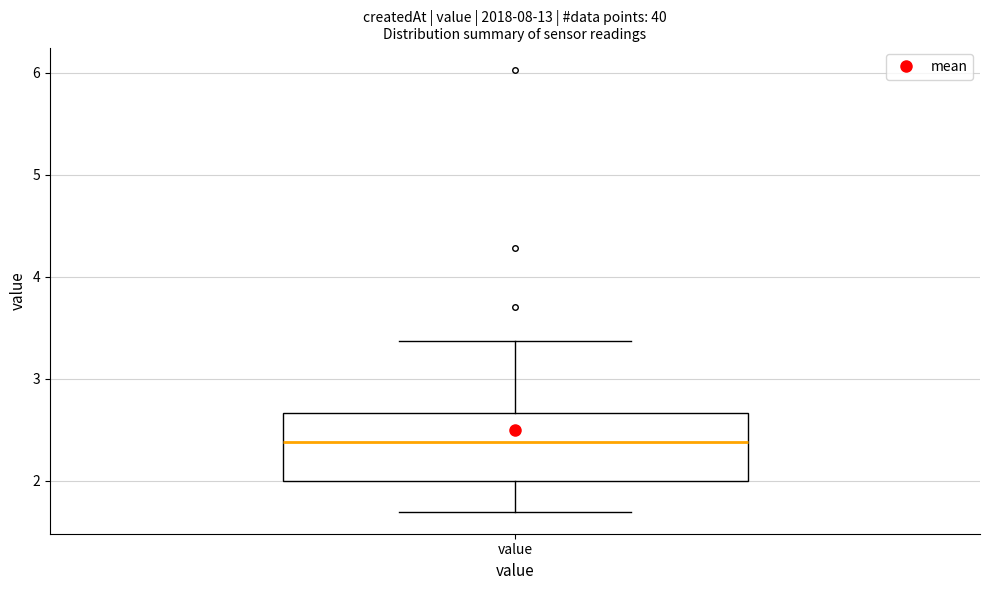

Where is the lower edge of the box for value on the y-axis? The values are not printed on the chart, so give them approximately, as read against the axis.

2.0